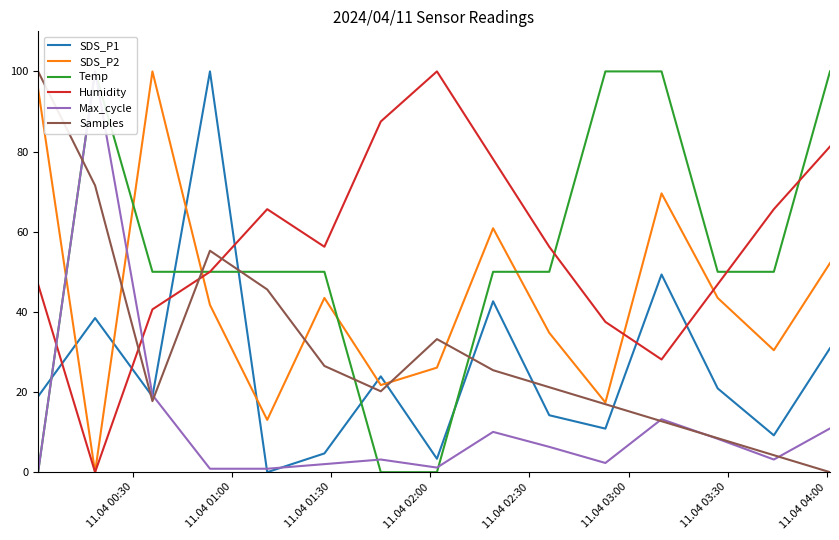

How many data points in SDS_P2 are less than 41?

7